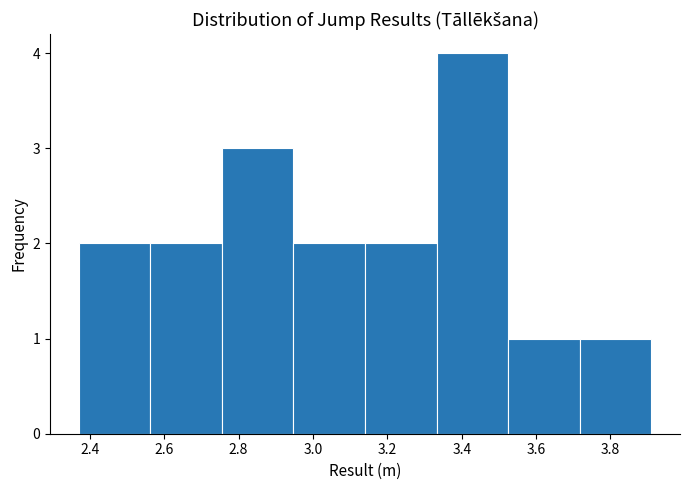

Reading left to right, list every bar in this chart as the range it spans on the x-axis followed by its height. Neither the bar edges nor the heights are printed on the chart, so give them approximately, as read against the axes.

2.38 to 2.56: 2
2.56 to 2.76: 2
2.76 to 2.94: 3
2.94 to 3.14: 2
3.14 to 3.34: 2
3.34 to 3.52: 4
3.52 to 3.72: 1
3.72 to 3.92: 1